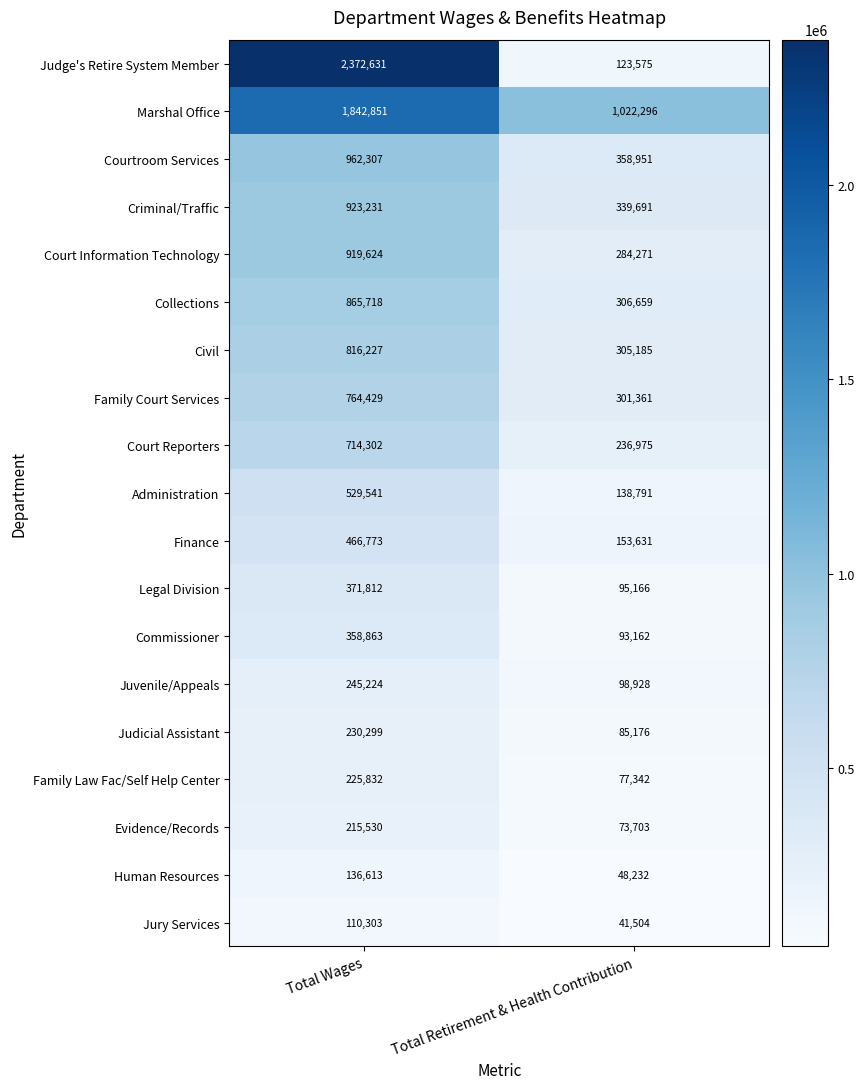

Which series has the largest range (max minus min)?

Judge's Retire System Member